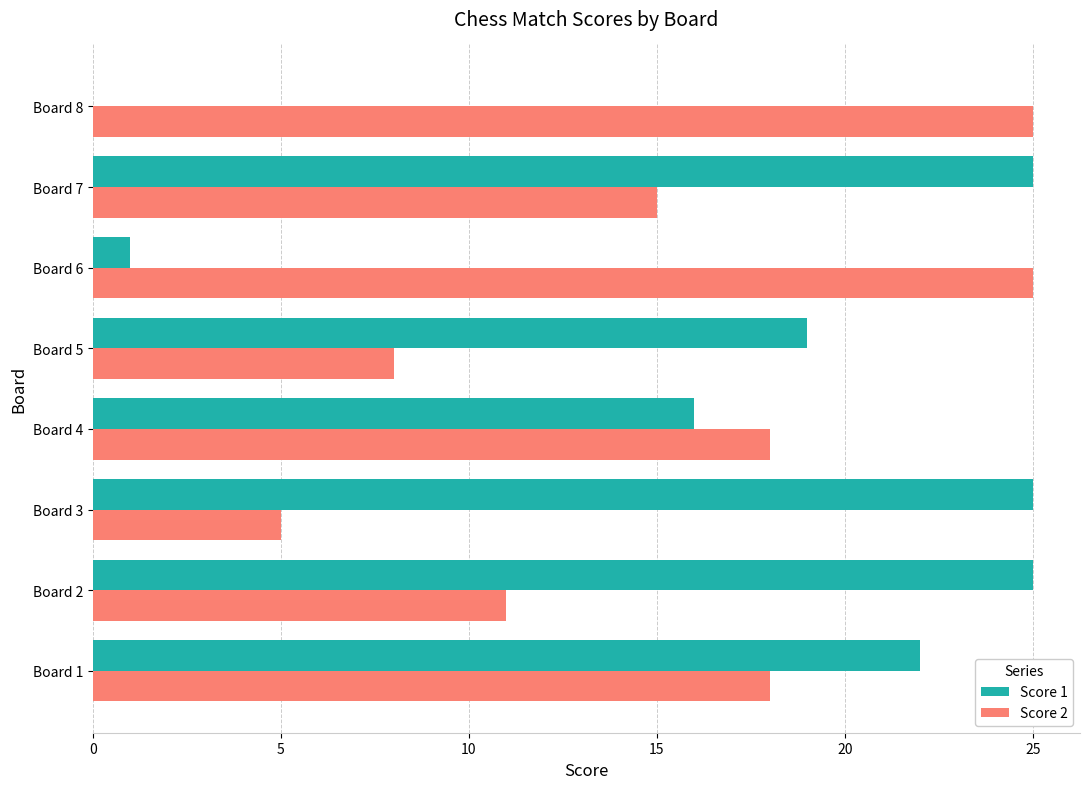

True or false: Score 1 has a value of 6 at Board 5.

False